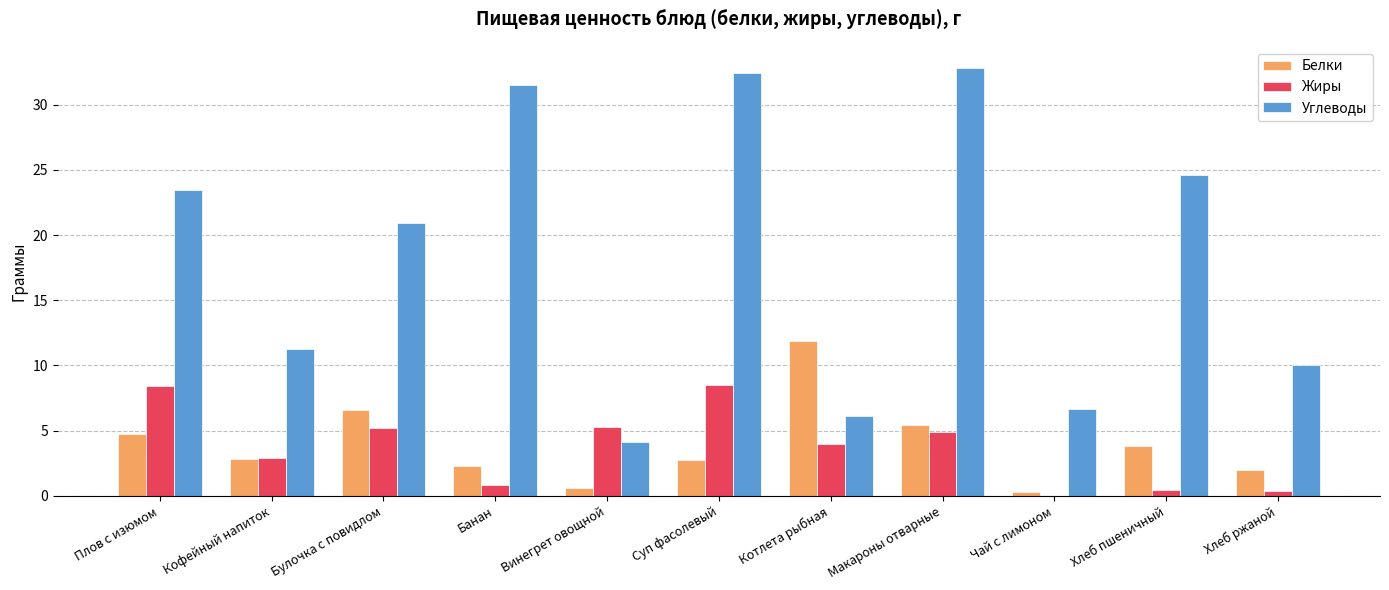

How many groups of bars are there?

11